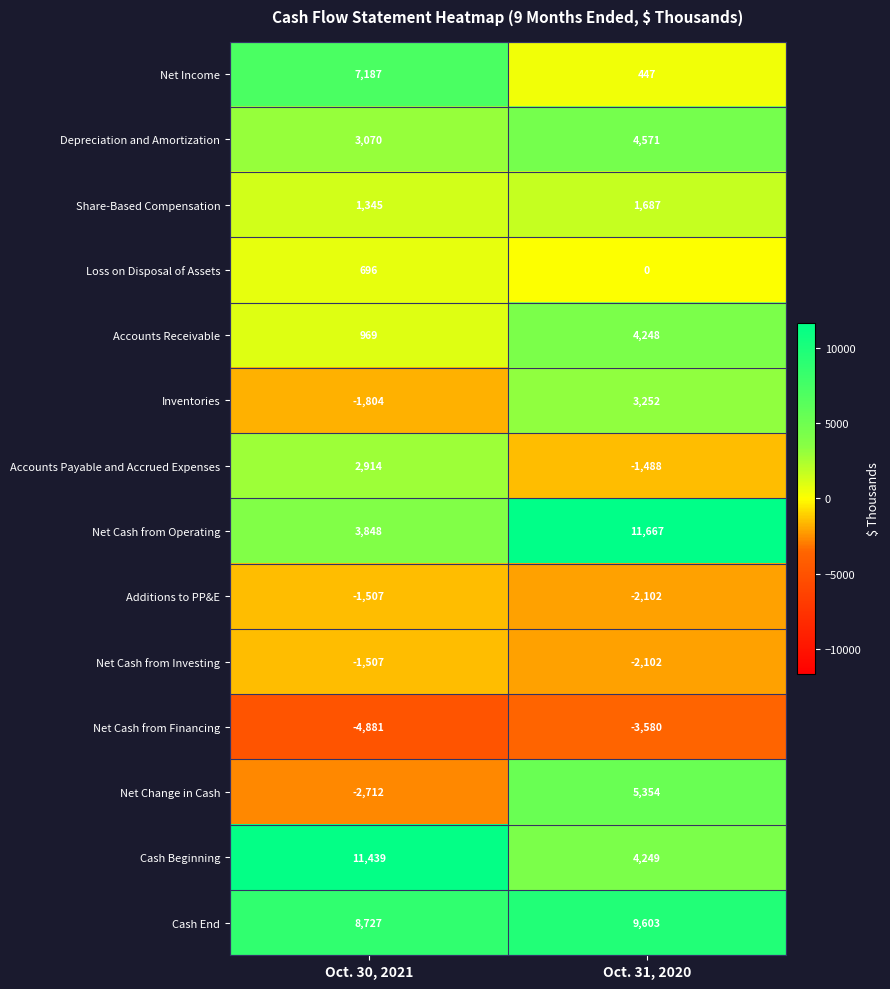

At which category is the sum across all series the highest?

Oct. 31, 2020